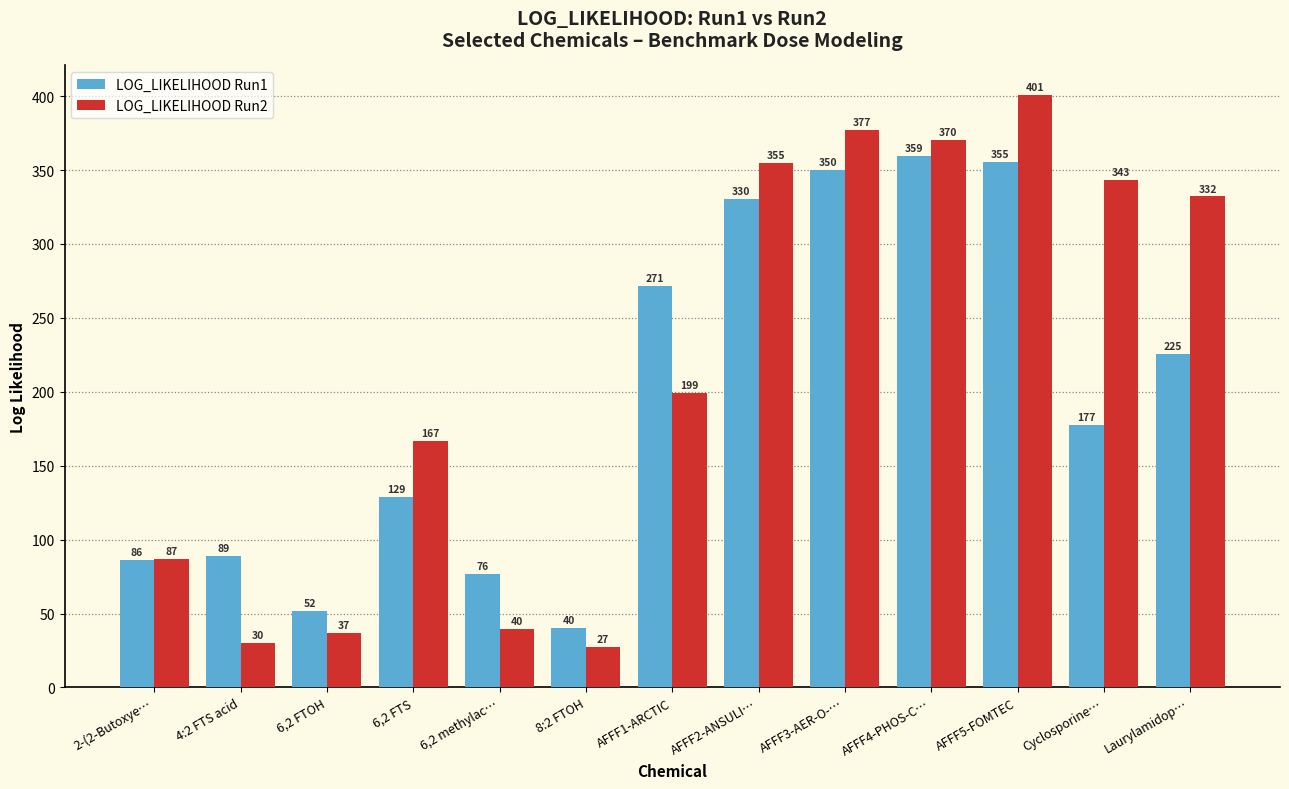

What is the total value across all series at 6,2 FTOH?

88.3